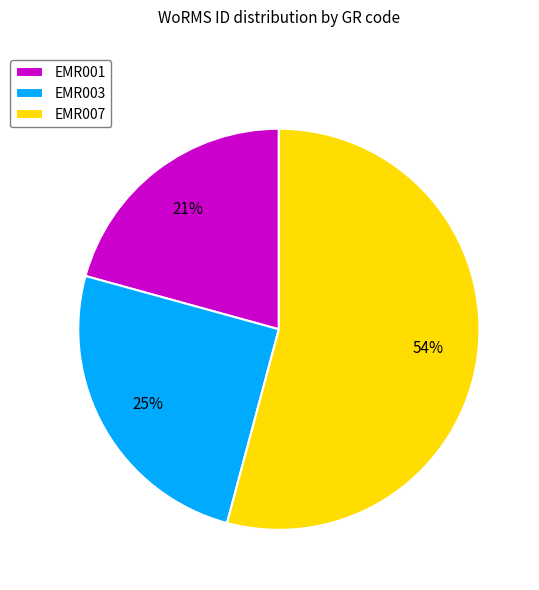

To the nearest percent, what portion does EMR003 represent?

25%